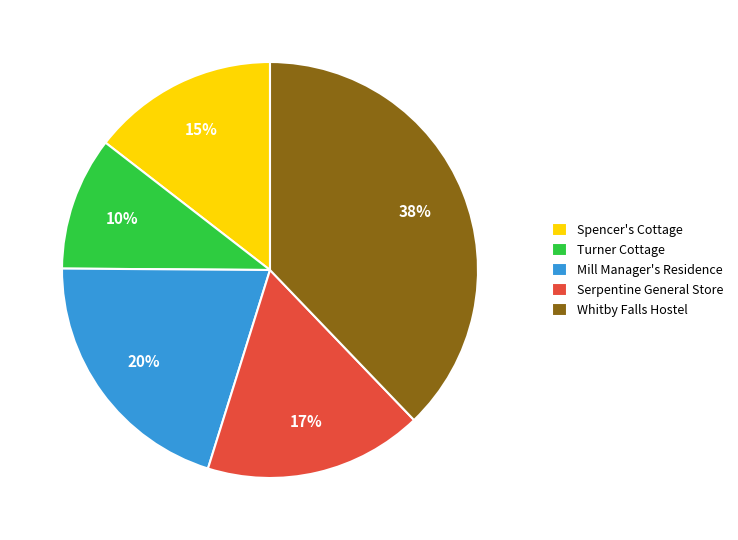

Combined, do Spencer's Cottage and Mill Manager's Residence account for over 50%?

No